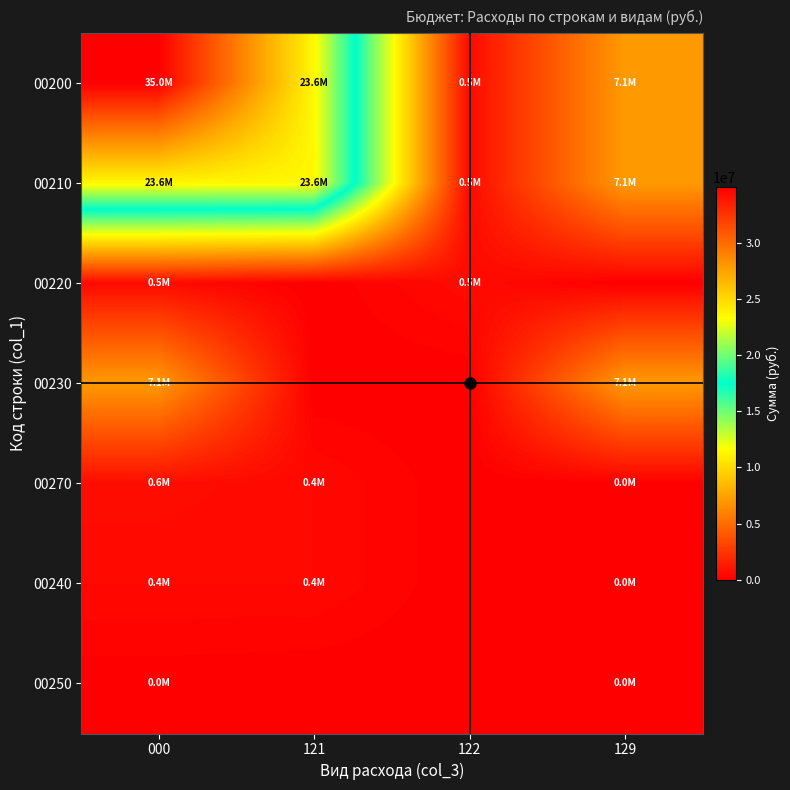

Count the number of categories in the chart.

4